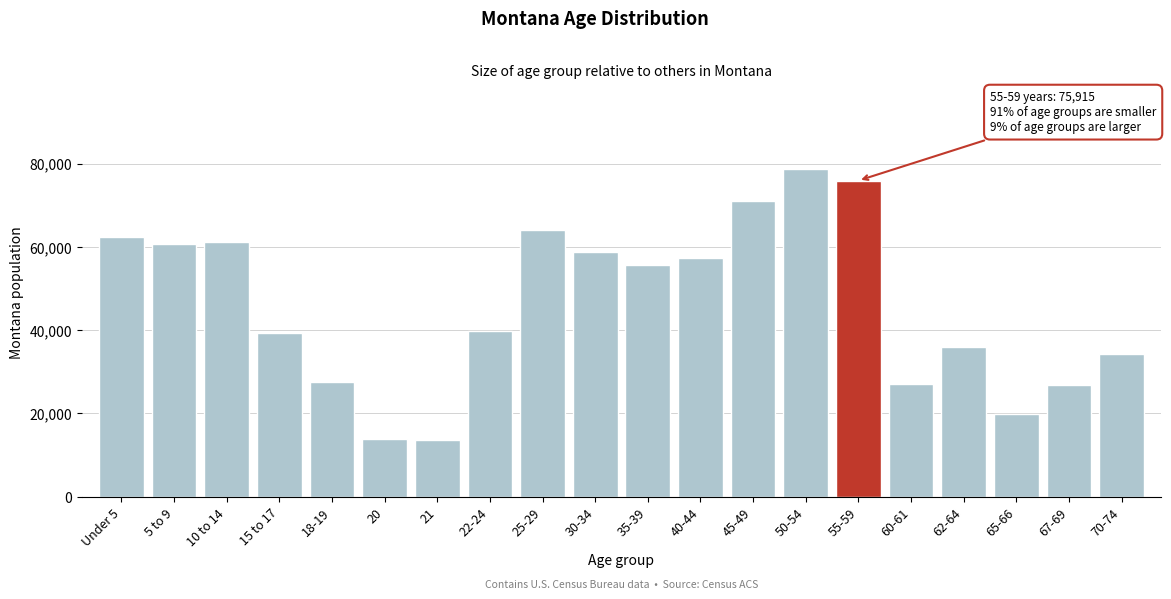

At which category does the chart reach its peak across all series?

50-54